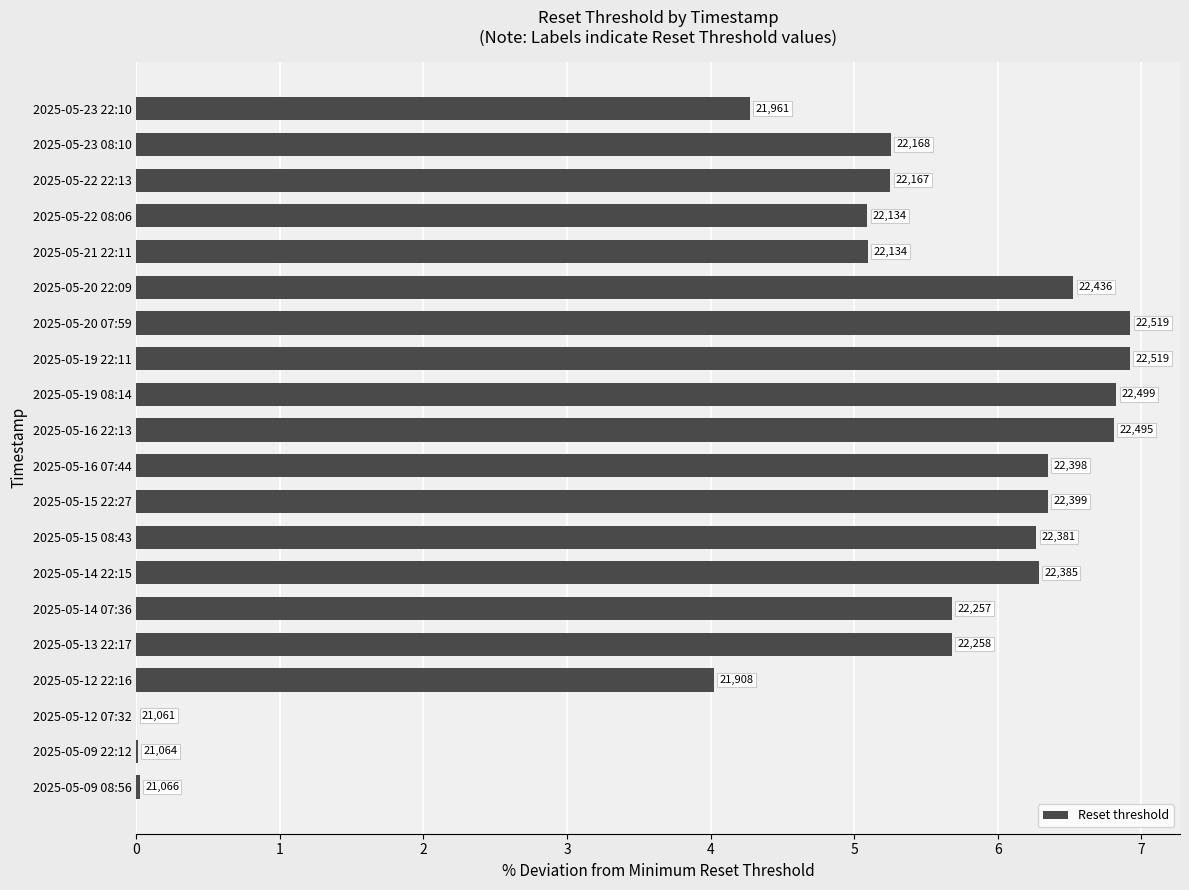

Where is the data nearest to the value 3?

2025-05-12 22:16